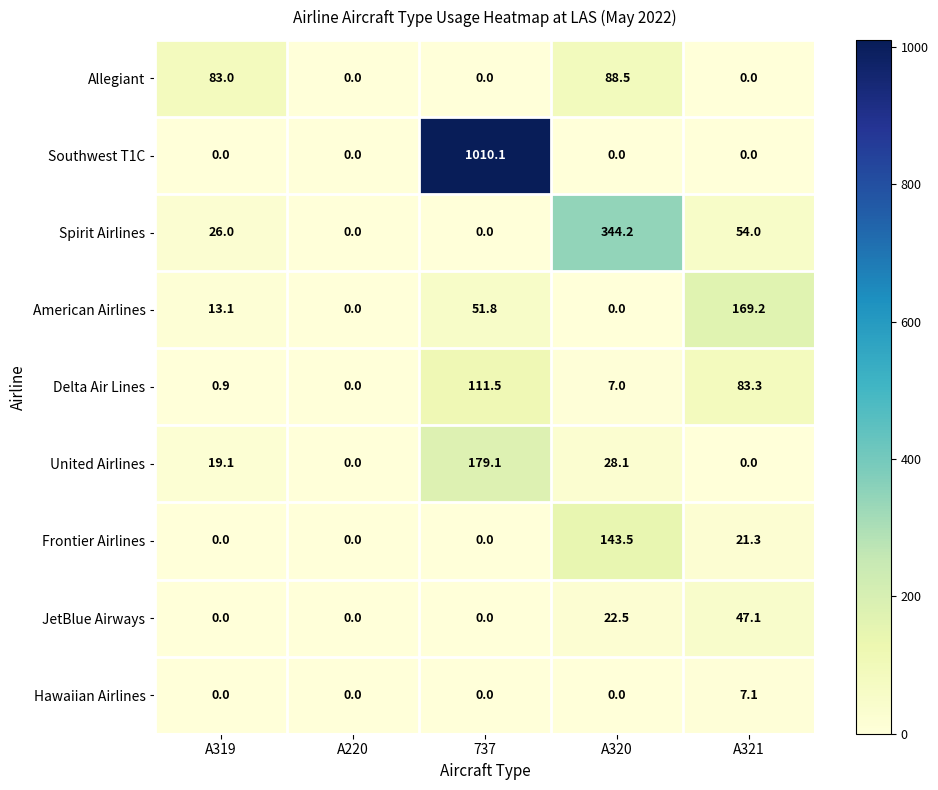

How many data points does each series have?

5